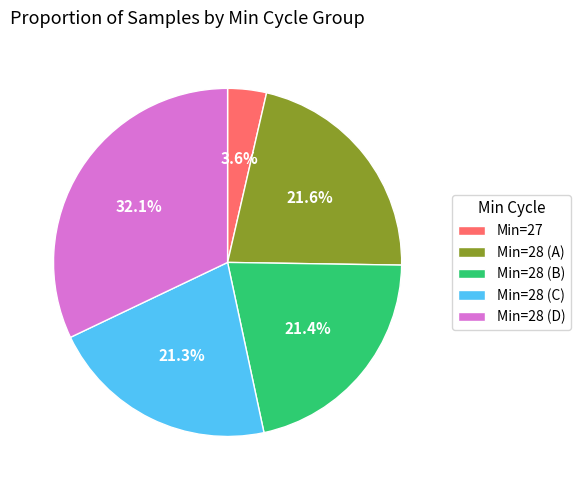

Is there a majority slice in this chart?

No